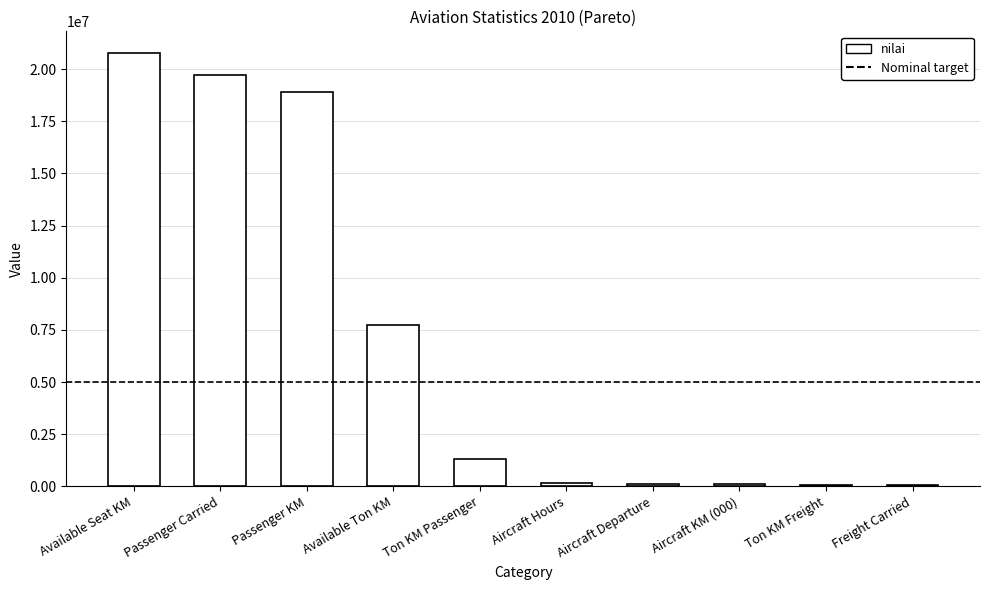

How many values are below 1315000?

5